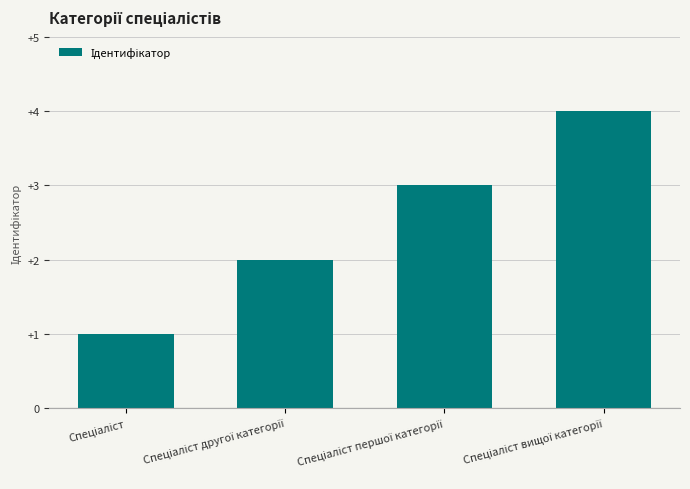

What is the greatest value displayed?

4